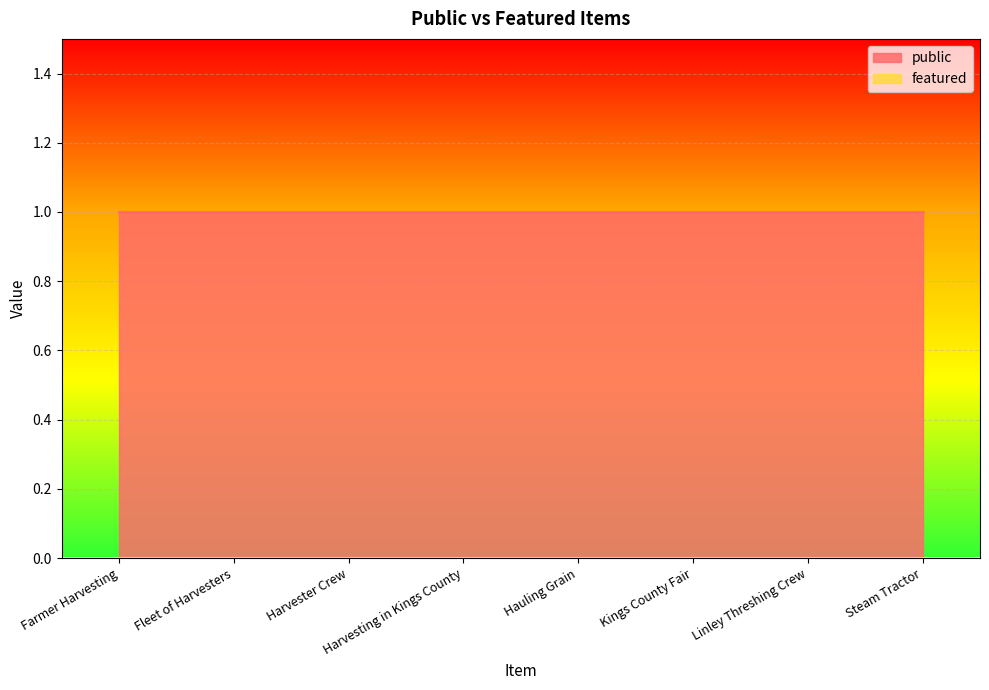

List the series in order of their overall mean, highest first.

public, featured